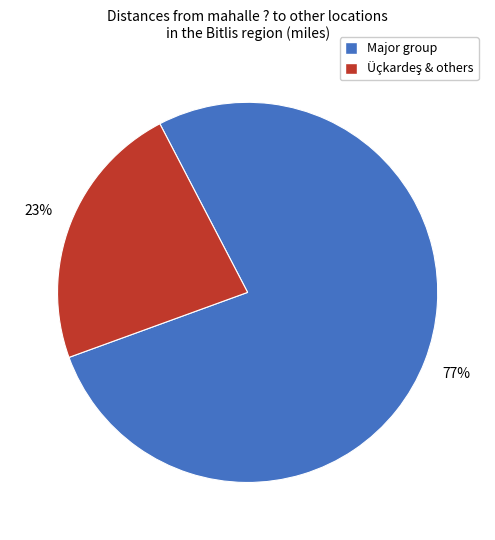

How many segments does this pie chart have?

2